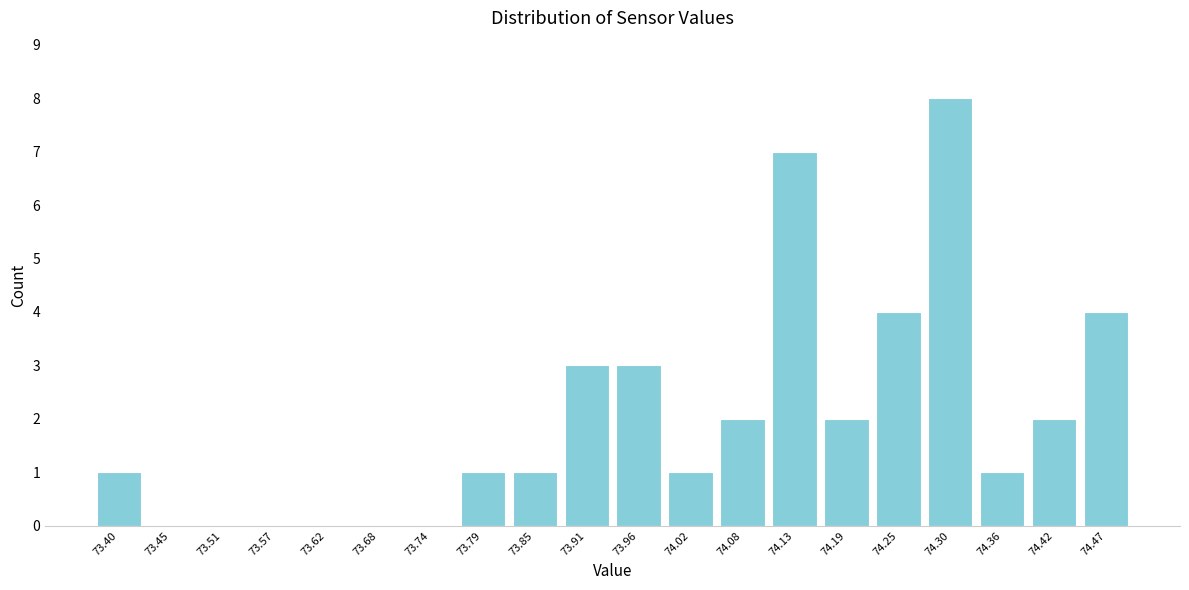

Over which range of the x-axis is the bar tallest?

74.27 to 74.33